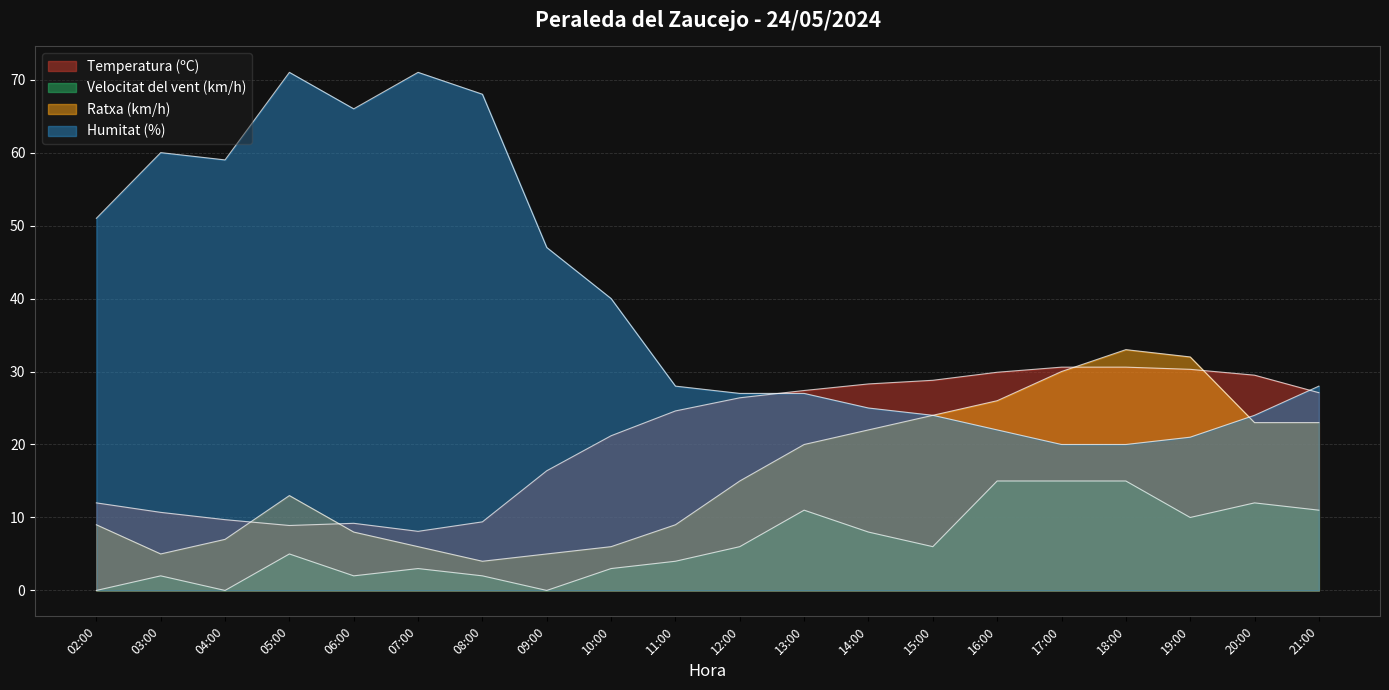

How many intersections are there between Ratxa (km/h) and Humitat (%)?

1